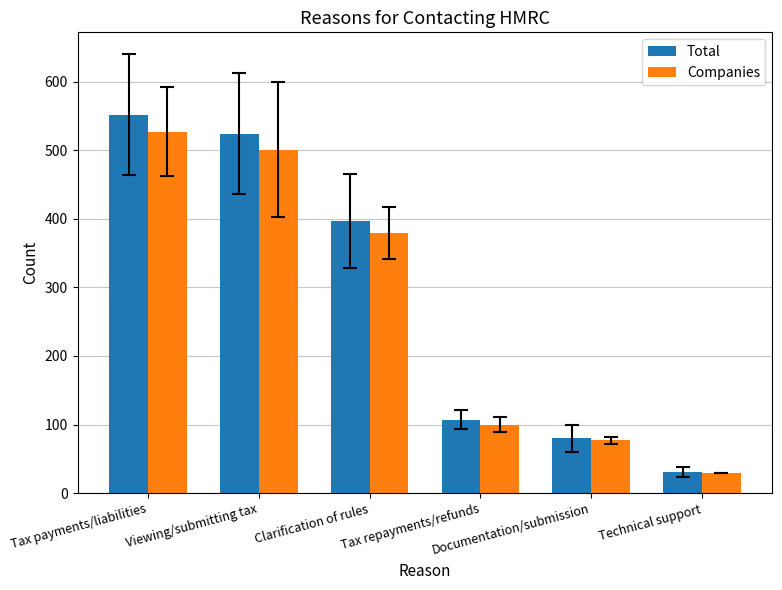

Are the bars grouped side by side (vs. stacked)?

Yes